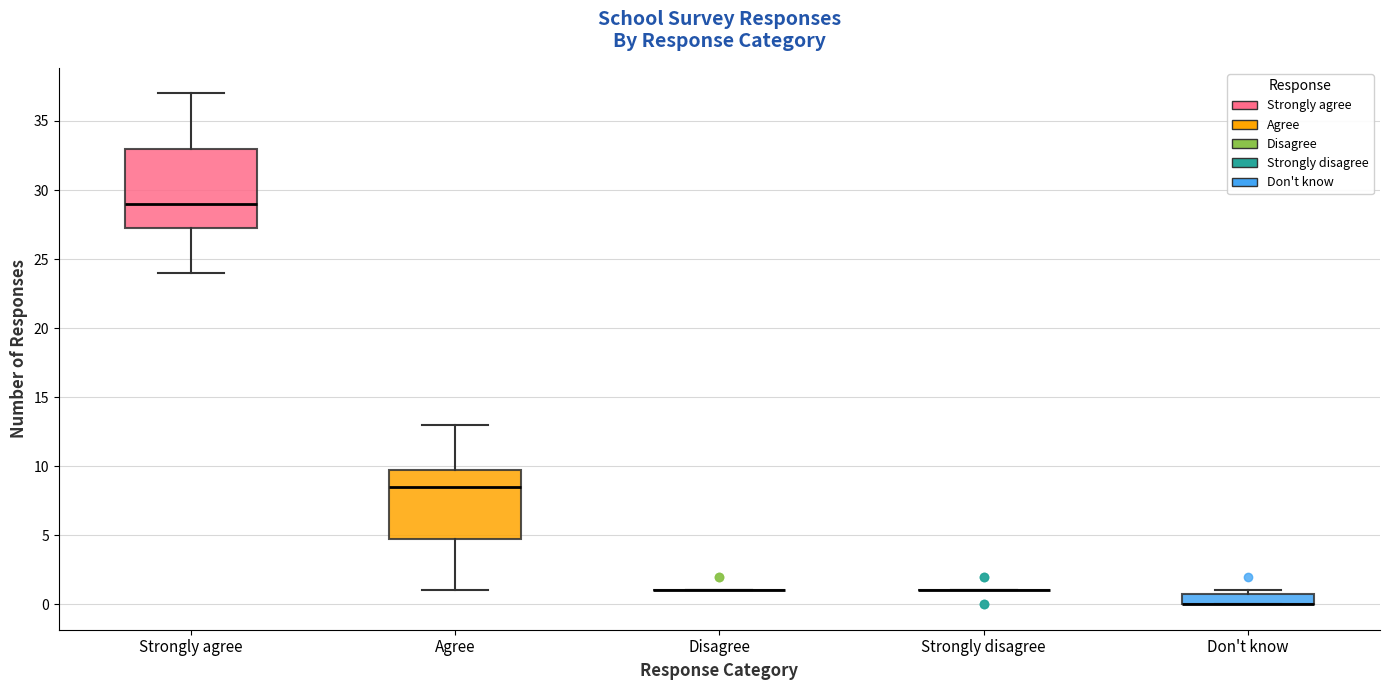

Where is the upper edge of the box for Don't know on the y-axis? The values are not printed on the chart, so give them approximately, as read against the axis.

1.0